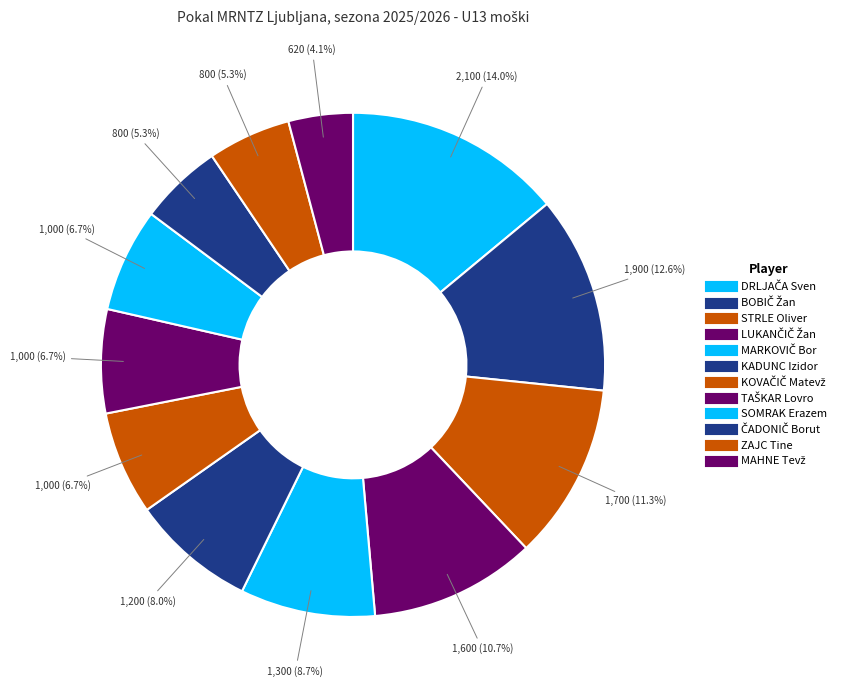

How many segments does this pie chart have?

12